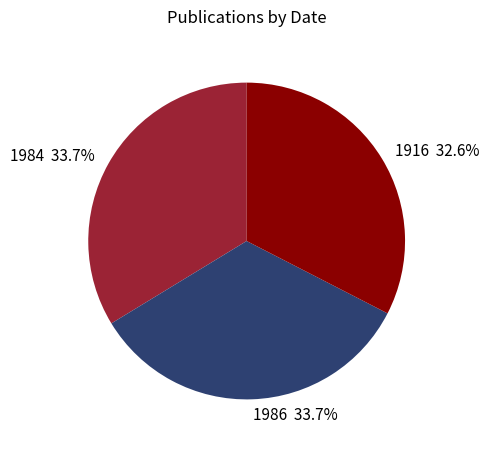

Does 1984 account for over 50% of the chart?

No